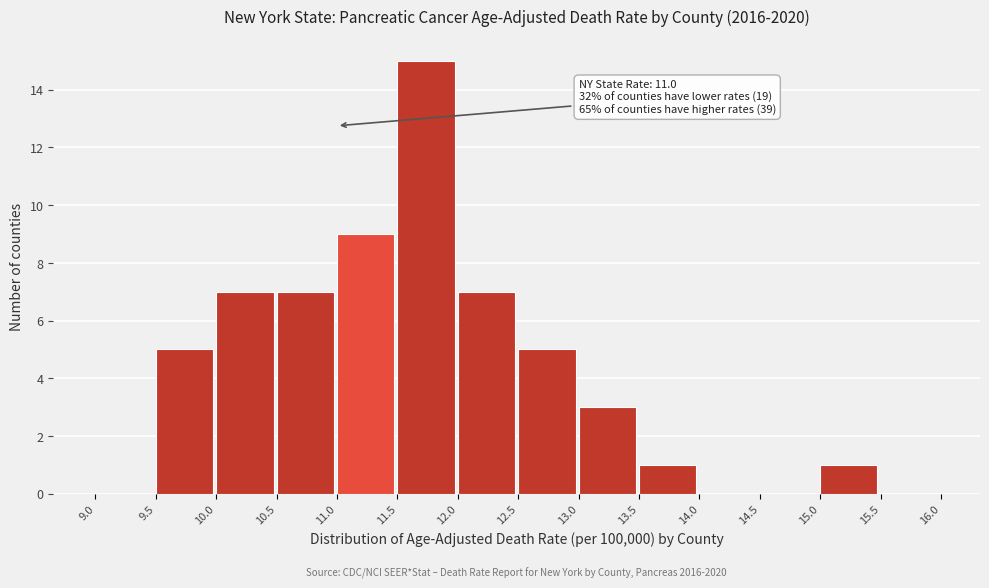

Over which range of the x-axis is the bar tallest?

11.5 to 12.0